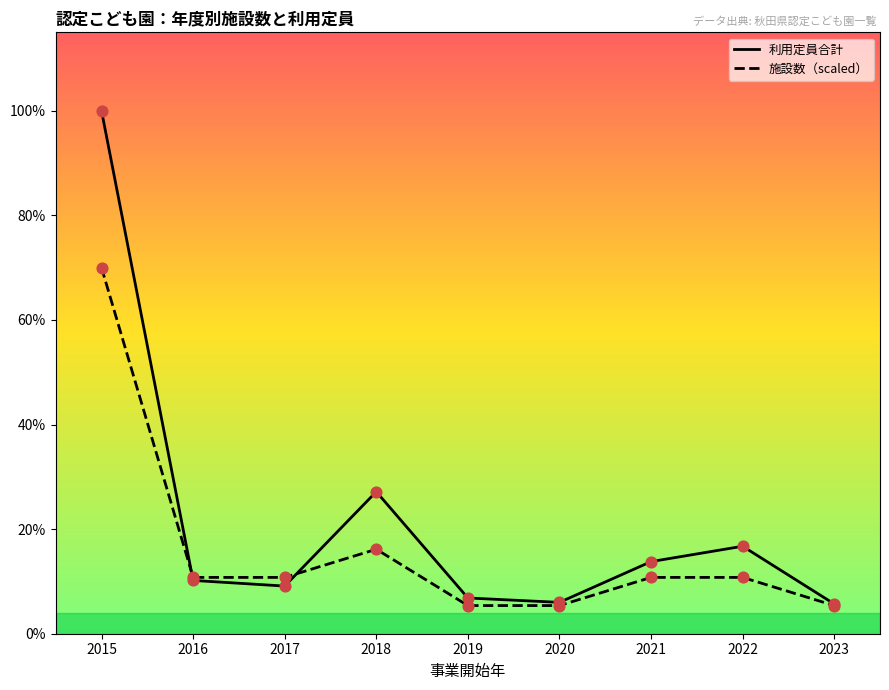

Is the value of 施設数（scaled） at 2022 greater than the value of 利用定員合計 at 2023?

Yes